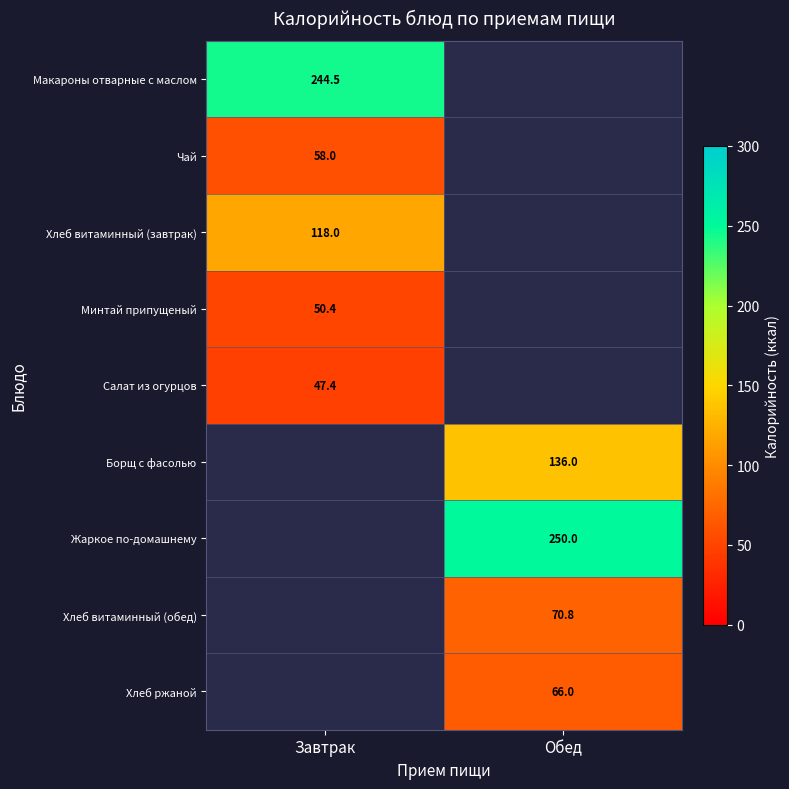

The Хлеб ржаной series shows 66.0 at Обед. True or false?

True